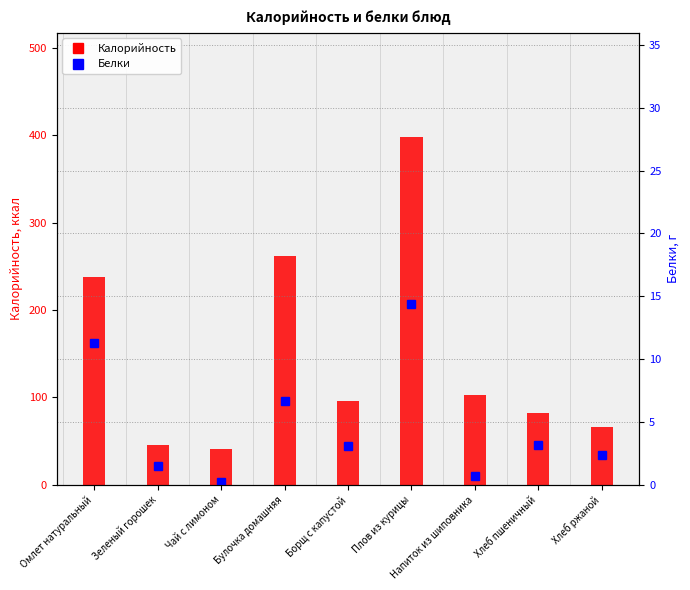

Where is Калорийность nearest to the value 219?

Омлет натуральный